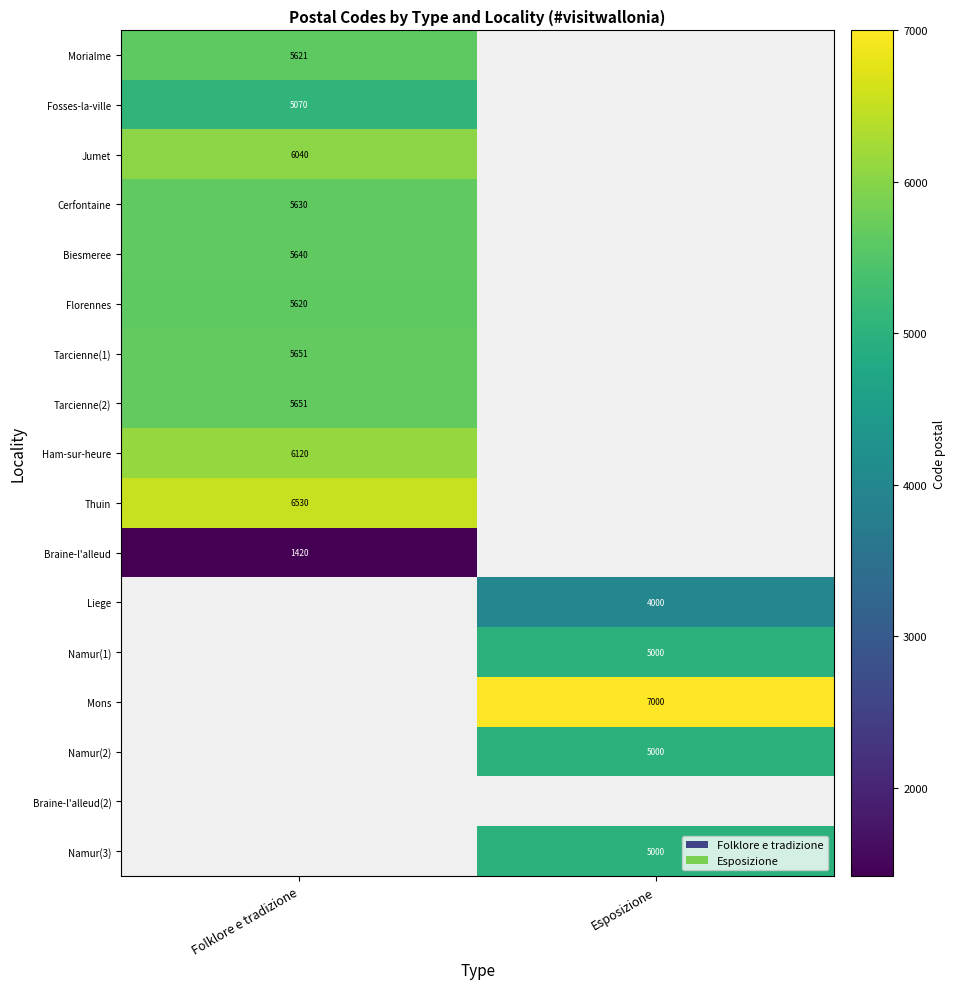

What is the difference between the highest and lowest values at Folklore e tradizione?

5110.0